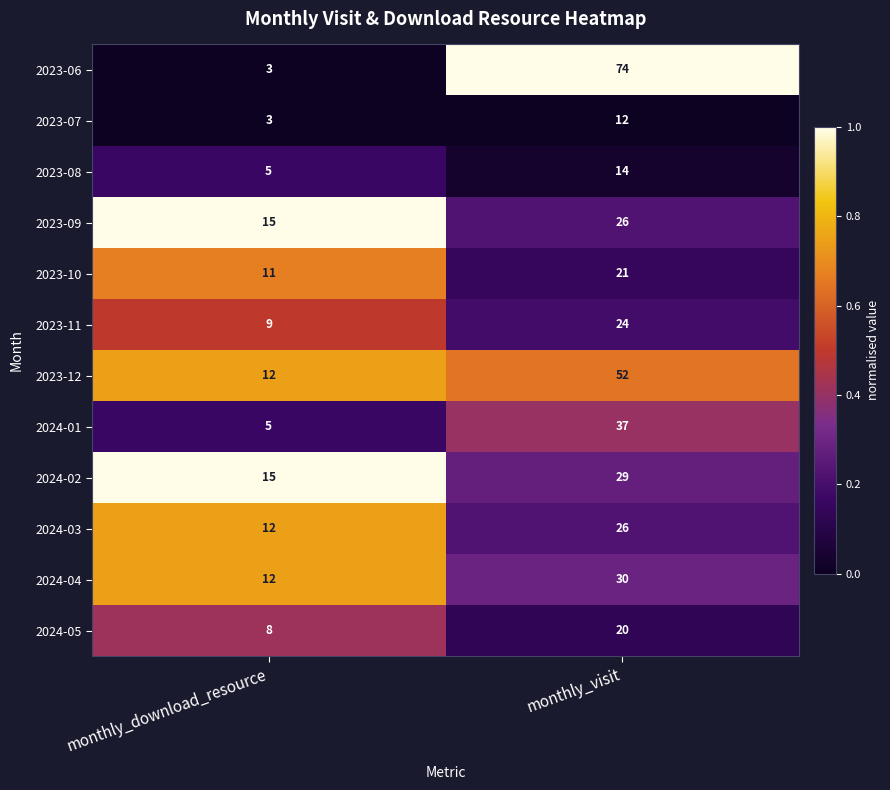

List the labels in order of 2023-09 value, largest first.

monthly_visit, monthly_download_resource